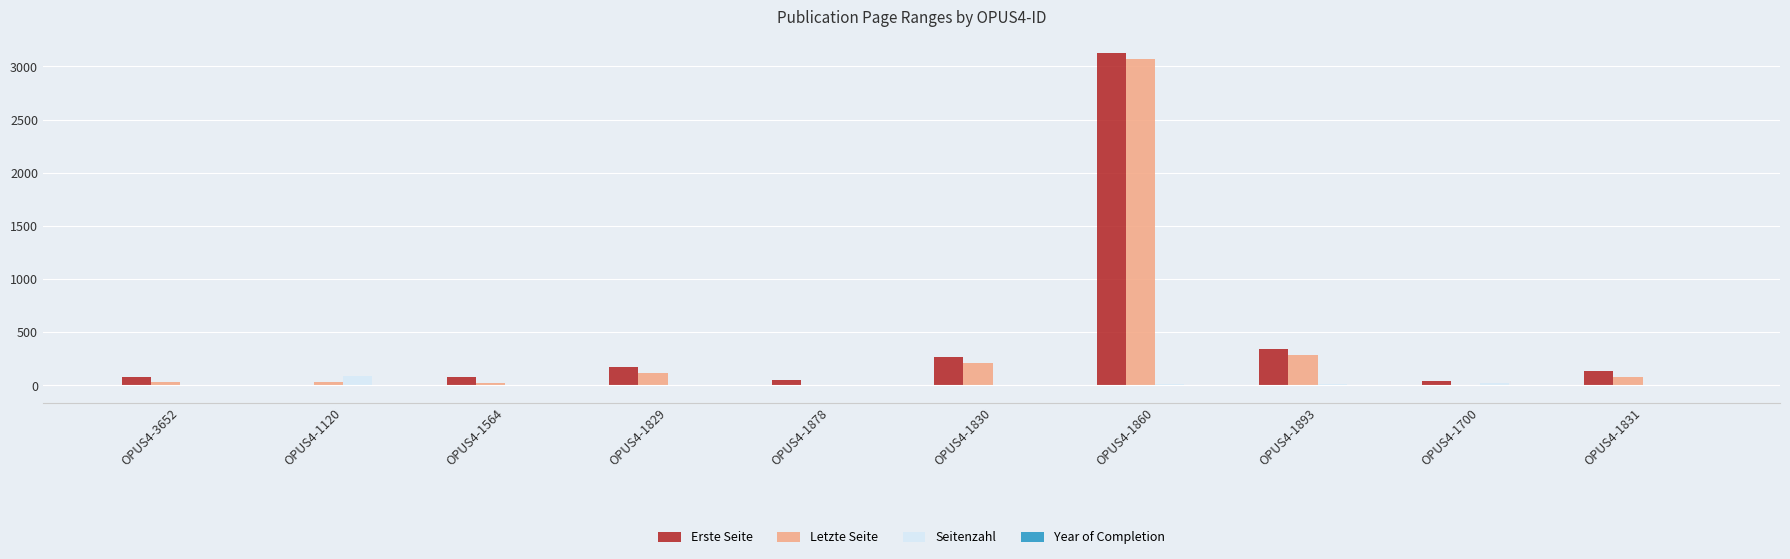

Which series has the largest total across all categories?

Erste Seite